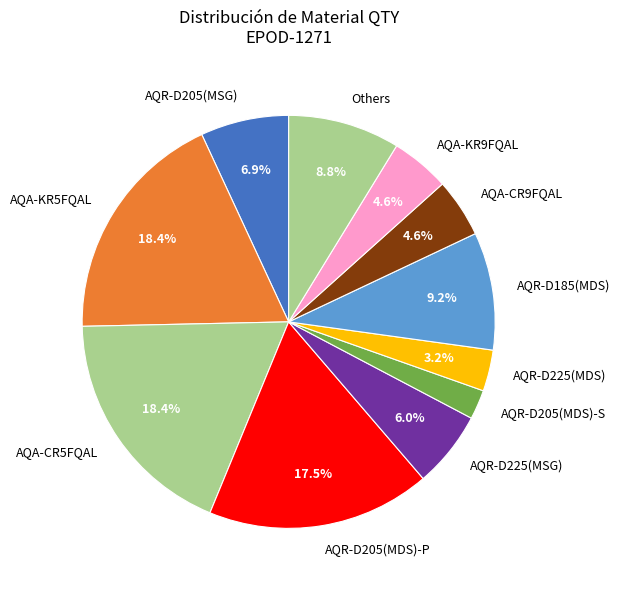

Do AQR-D185(MDS) and AQR-D205(MDS)-P together represent more than half of the pie?

No